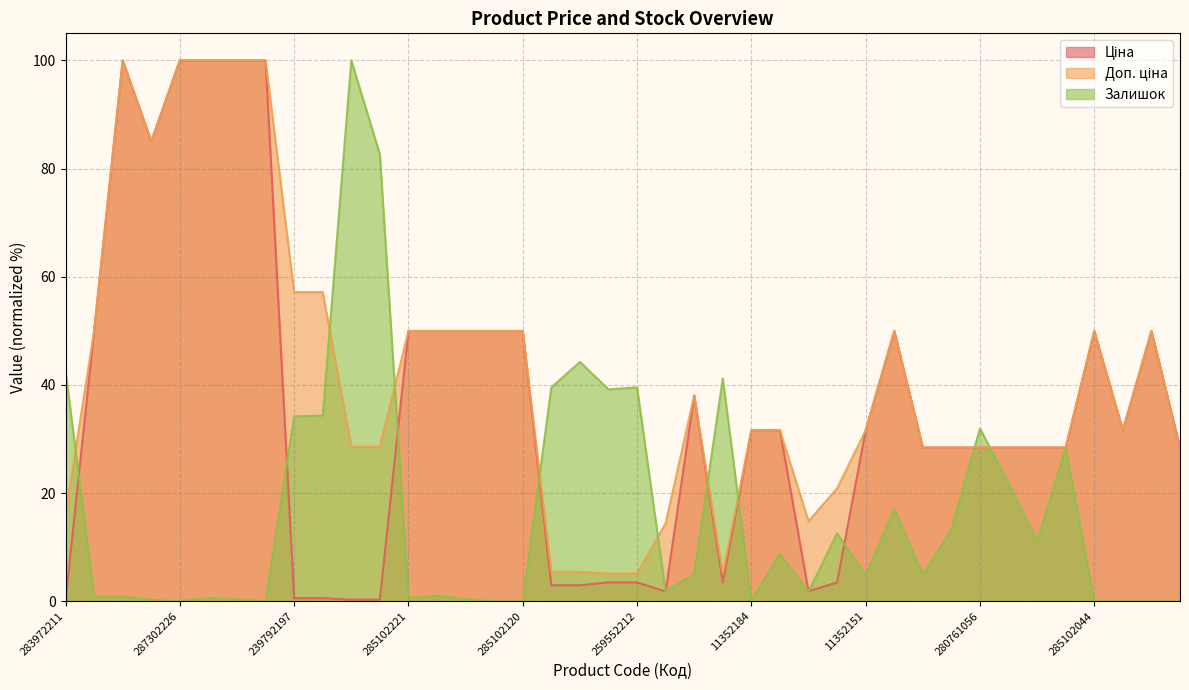

What is the label of the 12th point from the left?

239752196